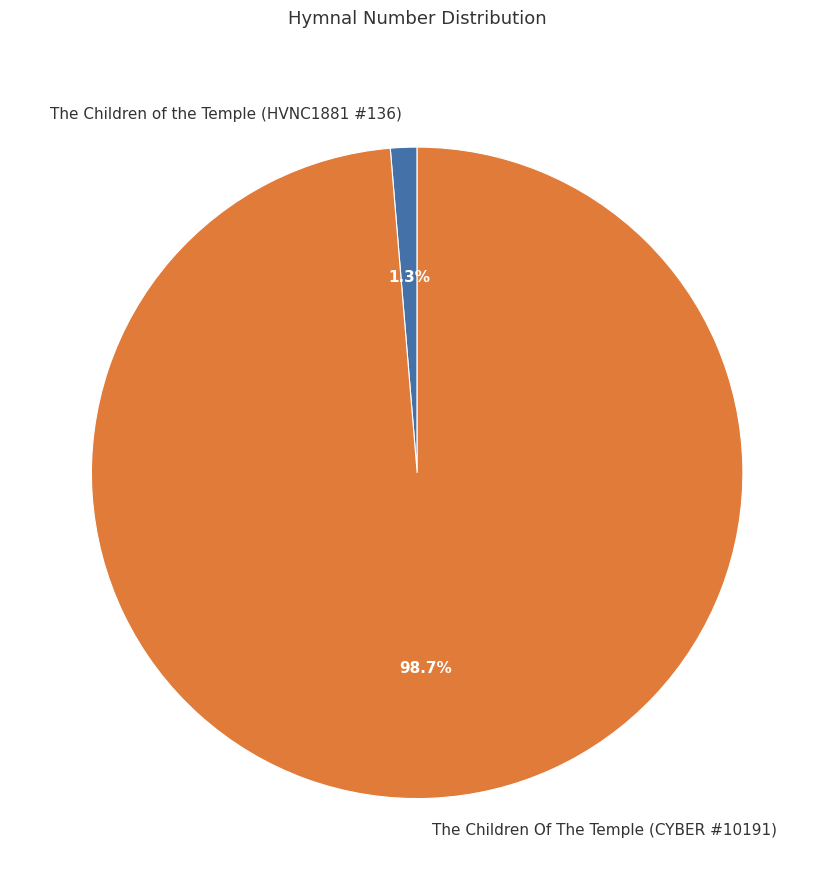

Count the number of slices in the pie.

2